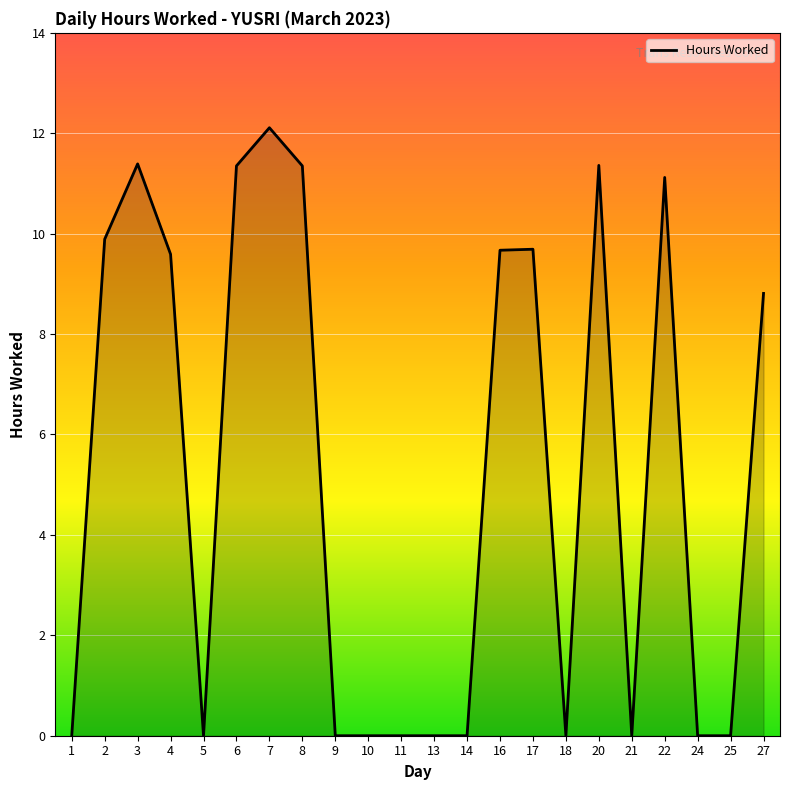

What is the maximum value shown in the chart?

12.1